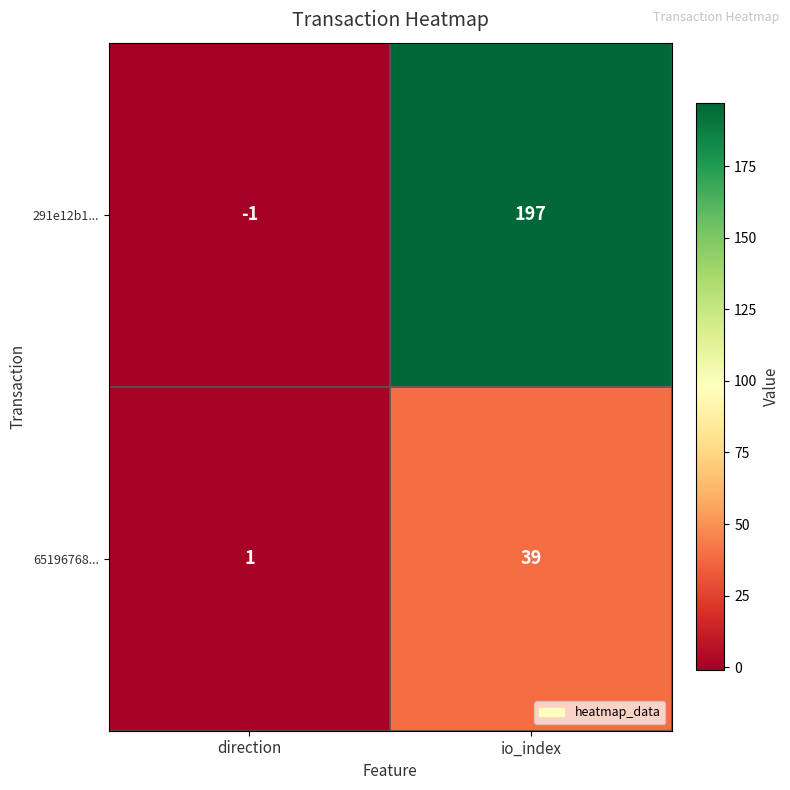

Which series has the widest spread of values?

291e12b1...